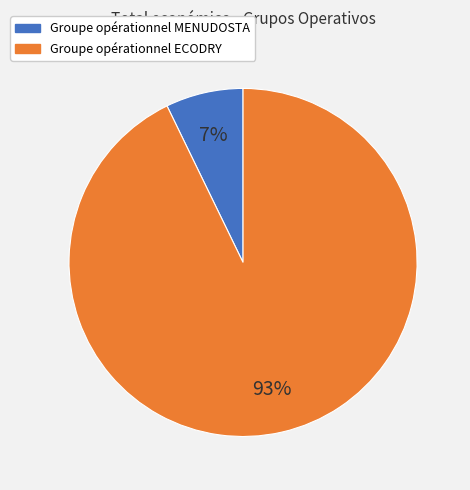

Is there any slice that represents more than half of the pie?

Yes